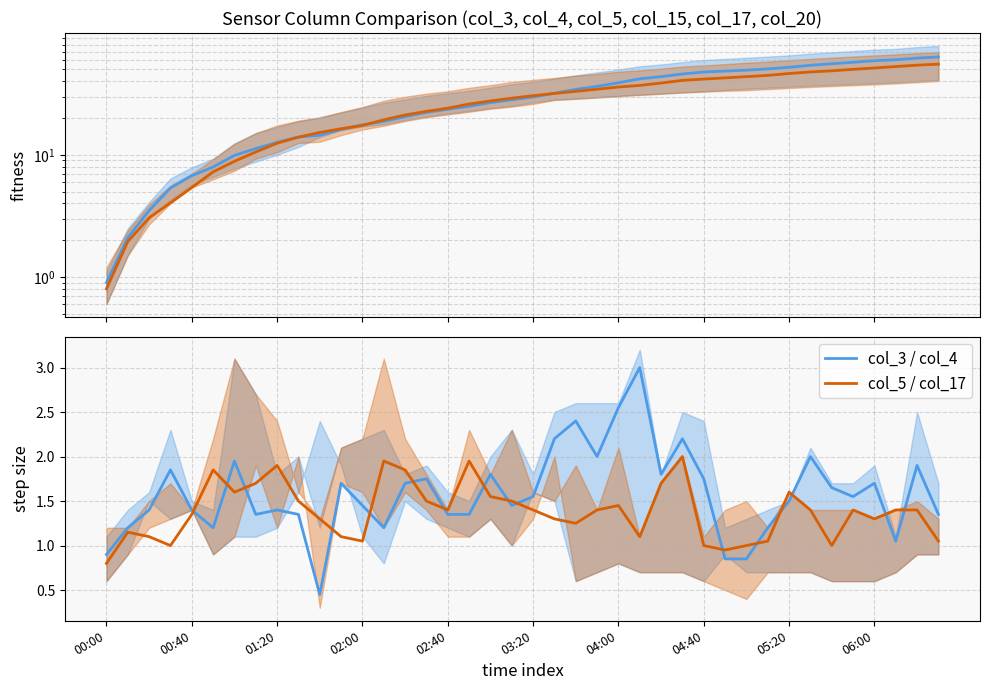

Which series has the largest total across all categories?

col_3/col_4 (Series A)